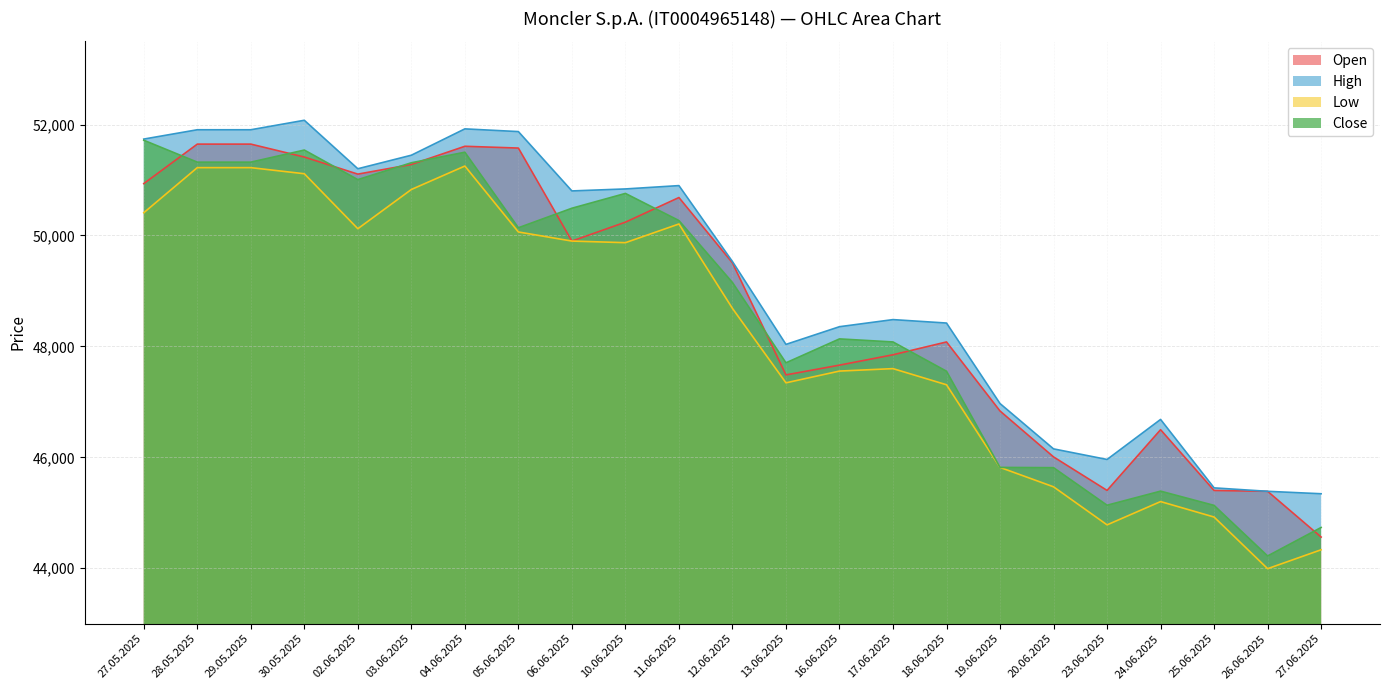

What is the average value of the High series?

49191